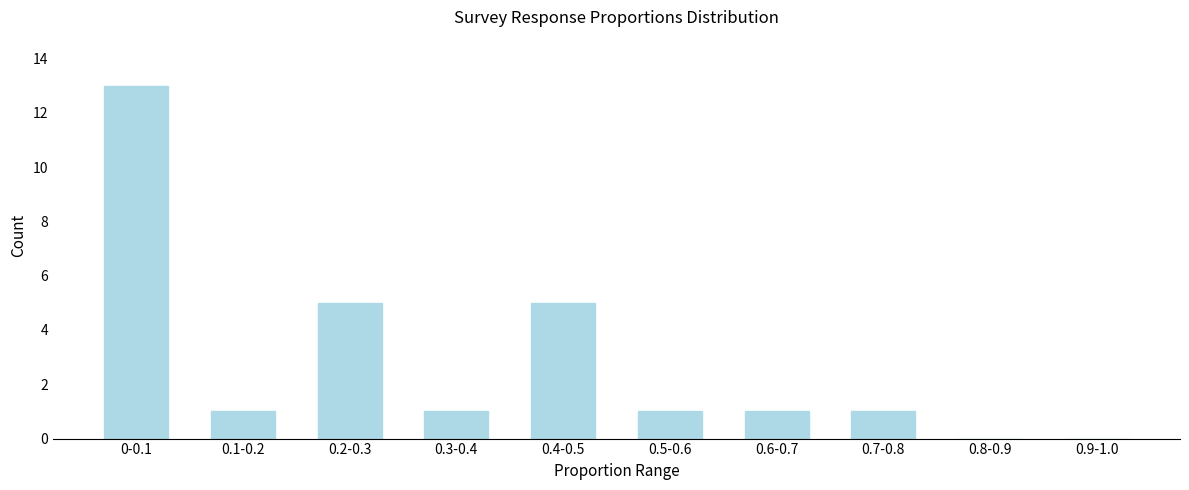

Reading right to left, extract all data points from this chart.

0.9-1.0=0	0.8-0.9=0	0.7-0.8=1	0.6-0.7=1	0.5-0.6=1	0.4-0.5=5	0.3-0.4=1	0.2-0.3=5	0.1-0.2=1	0-0.1=13